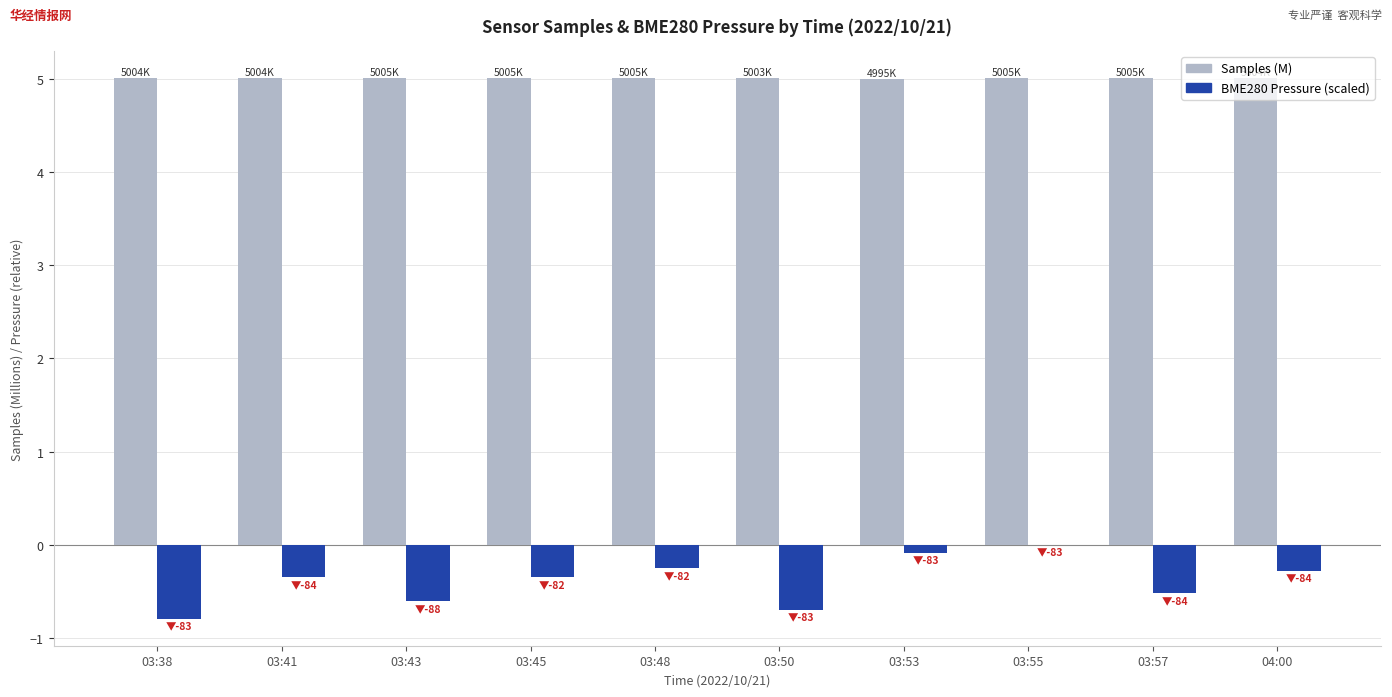

Which series has the largest total across all categories?

Samples (M)